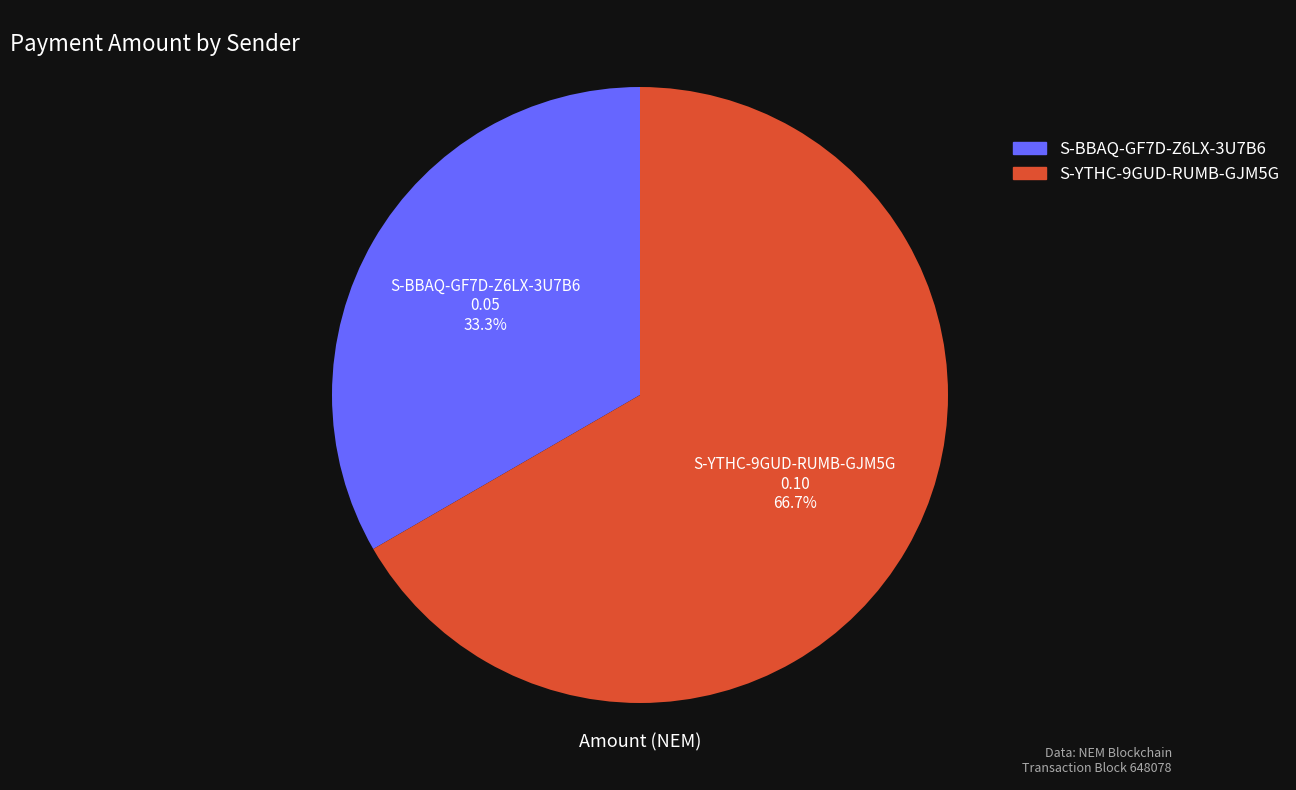

To the nearest percent, what is the difference between the S-BBAQ-GF7D-Z6LX-3U7B6 and S-YTHC-9GUD-RUMB-GJM5G slice percentages?

33%